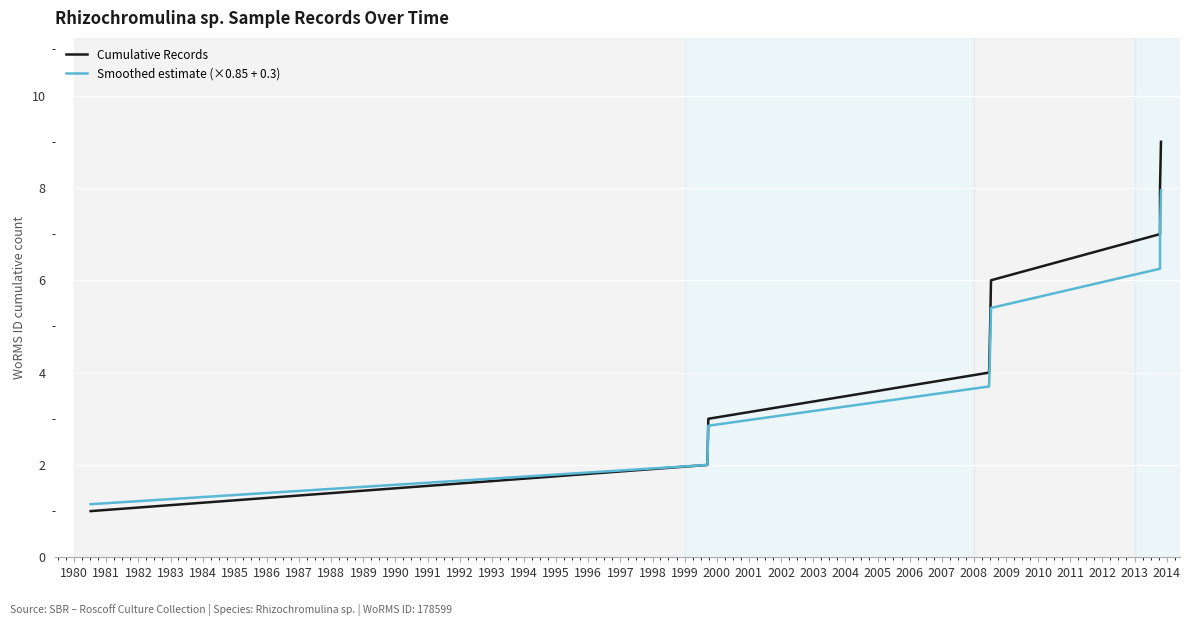

How many lines are shown in the chart?

2